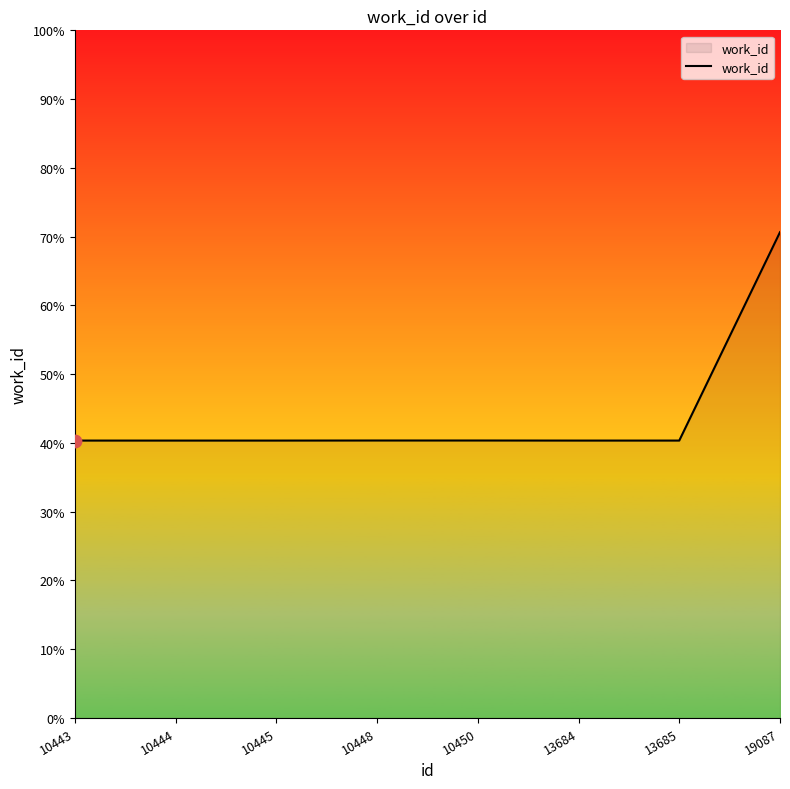

Between 19087 and 10448, which is larger?

19087